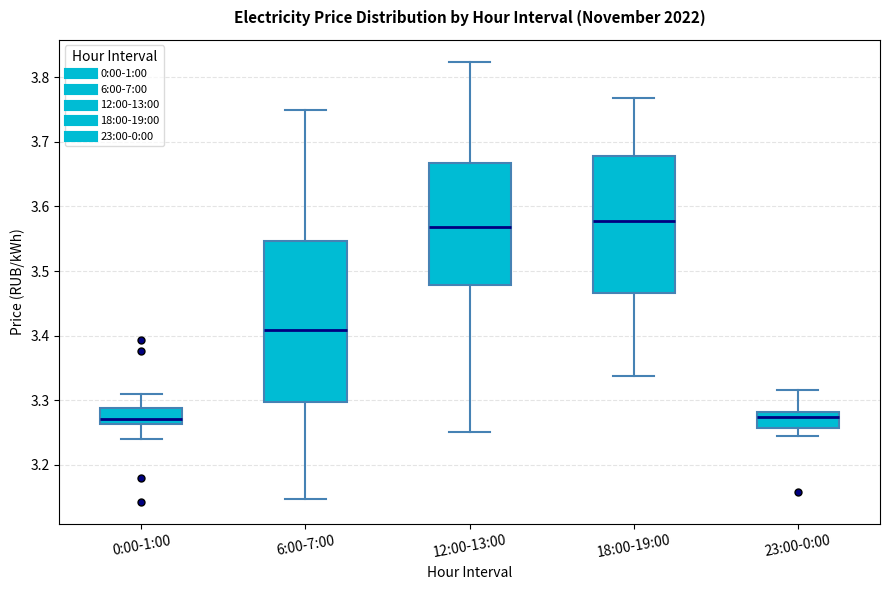

Reading left to right, transcribe this box plot: for each box, give where its median line is, the range the box spans, and where its two whiskers end, as read against the y-axis. The values are not printed on the chart, so give them approximately, as read against the axis.

0:00-1:00: median 3.27, box 3.26 to 3.29, whiskers 3.24 to 3.31
6:00-7:00: median 3.41, box 3.30 to 3.55, whiskers 3.15 to 3.75
12:00-13:00: median 3.57, box 3.48 to 3.67, whiskers 3.25 to 3.82
18:00-19:00: median 3.58, box 3.47 to 3.68, whiskers 3.34 to 3.77
23:00-0:00: median 3.27, box 3.26 to 3.28, whiskers 3.24 to 3.32